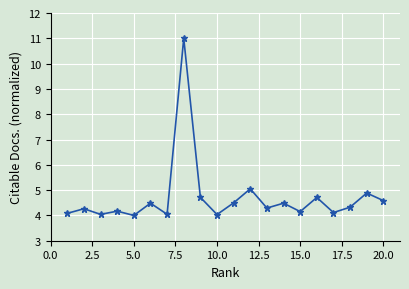

What is the sum of all values?

93.9